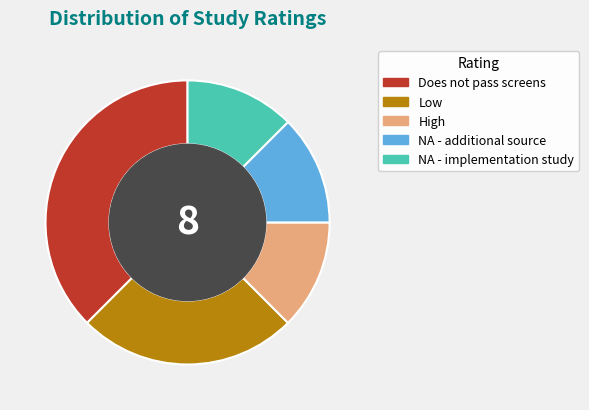

True or false: Does not pass screens accounts for 45% of the total.

False